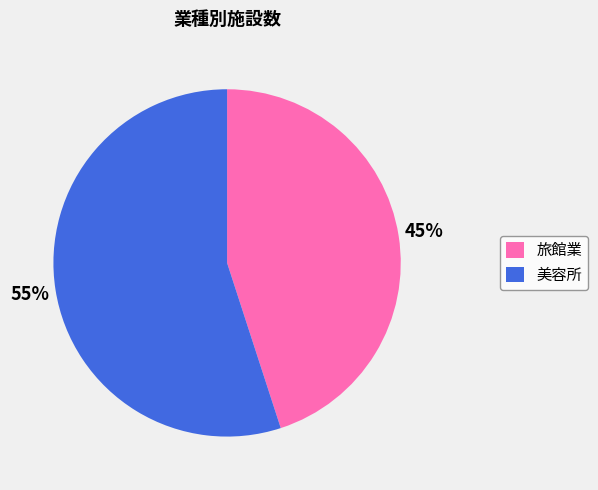

How many segments does this pie chart have?

2